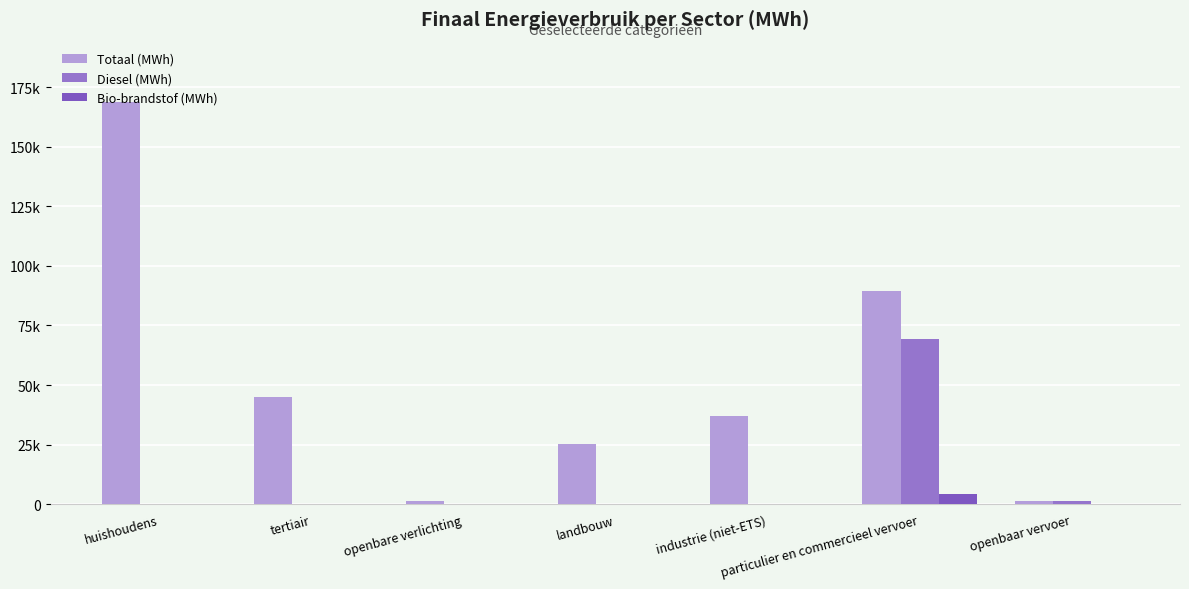

Which series has the largest total across all categories?

Totaal (MWh)